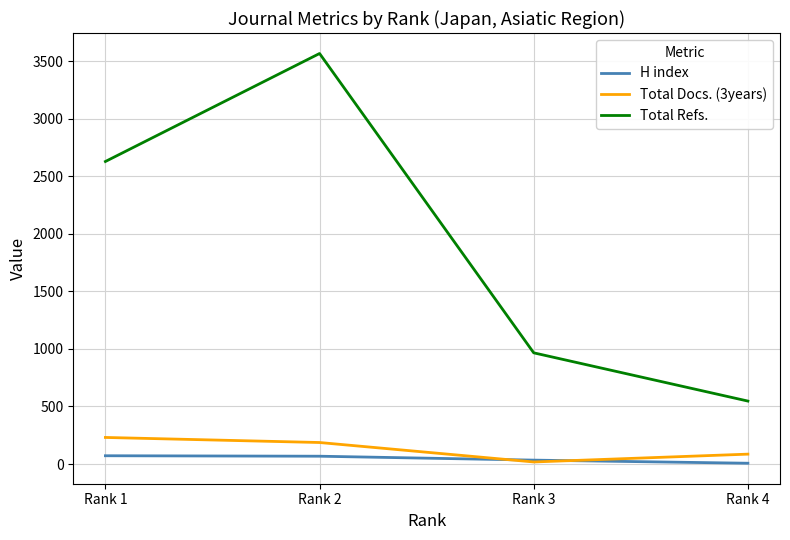

Where is the first local minimum for Total Docs. (3years)?

Rank 3